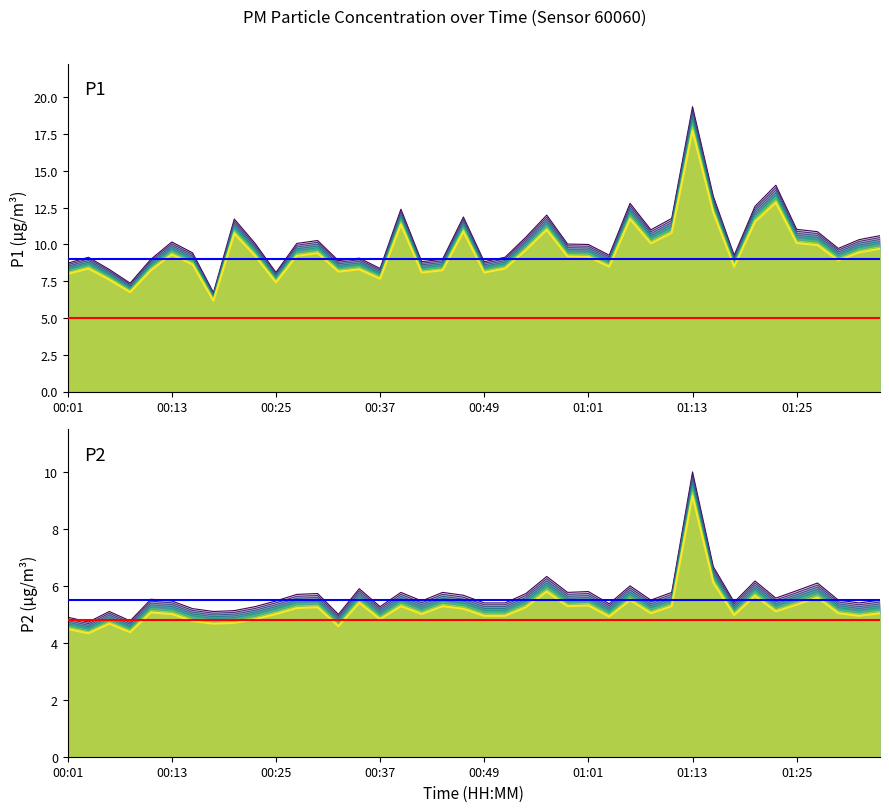

Does the chart have visible grid lines?

No